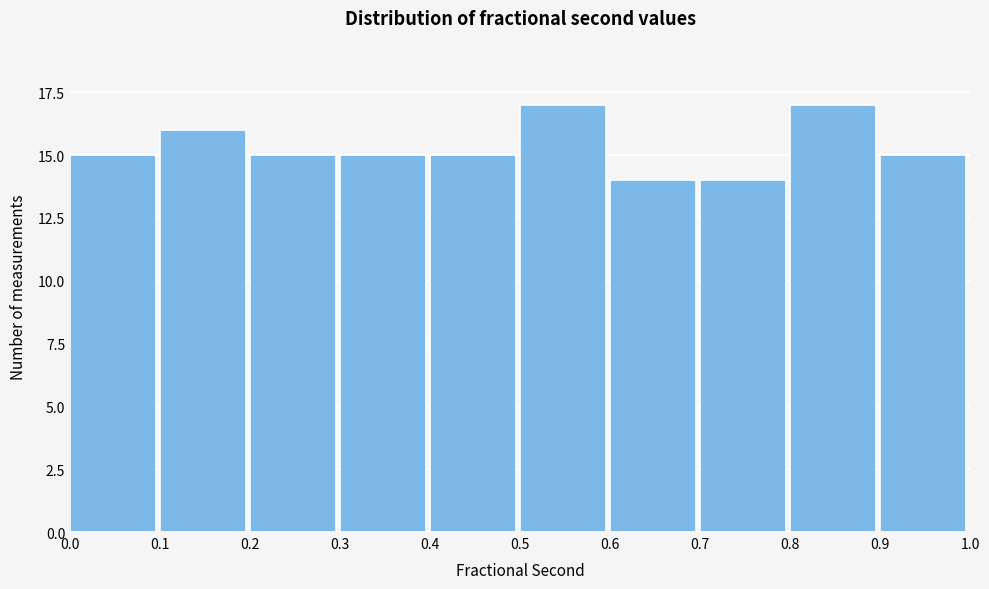

Reading left to right, list every bar in this chart as the range it spans on the x-axis followed by its height. The values are not printed on the chart, so give them approximately, as read against the axis.

0.0 to 0.1: 15
0.1 to 0.2: 16
0.2 to 0.3: 15
0.3 to 0.4: 15
0.4 to 0.5: 15
0.5 to 0.6: 17
0.6 to 0.7: 14
0.7 to 0.8: 14
0.8 to 0.9: 17
0.9 to 1.0: 15